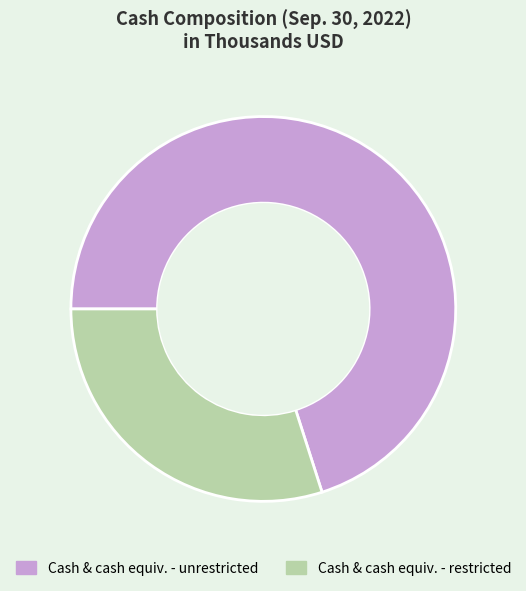

How many slices are in this pie chart?

2